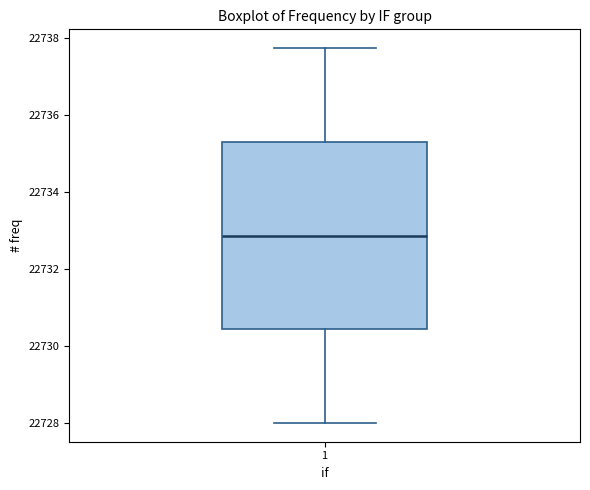

Where is the upper edge of the box at x = 1 on the y-axis? The values are not printed on the chart, so give them approximately, as read against the axis.

22735.4